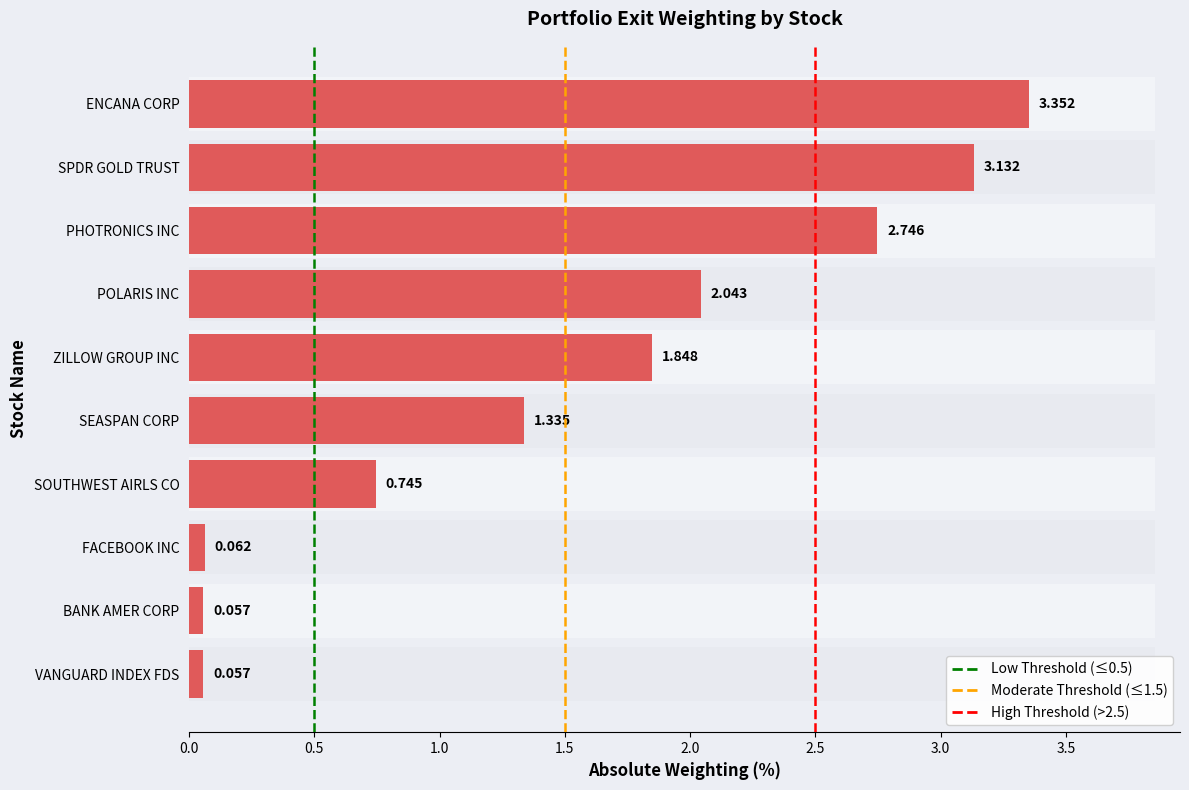

How many series are shown in this chart?

1